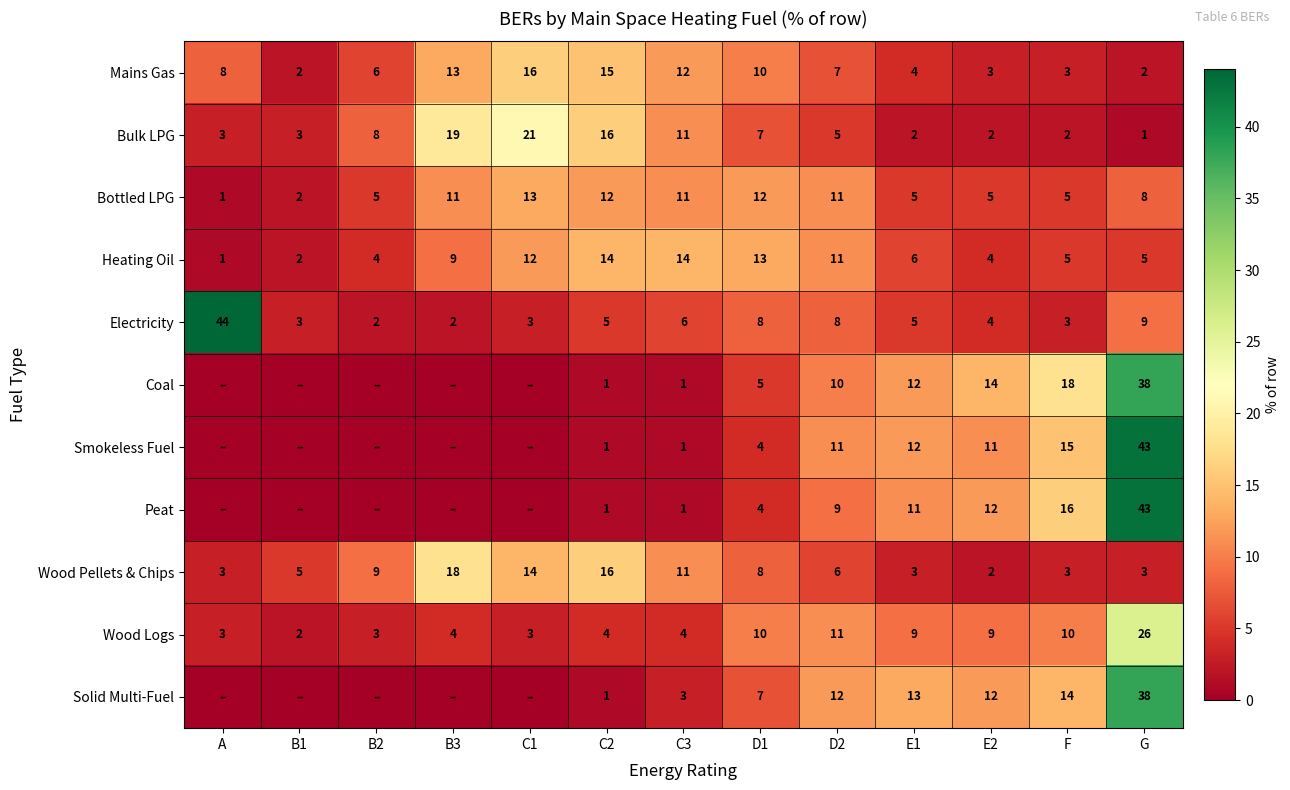

What is the average value of the Mains Gas series?

8